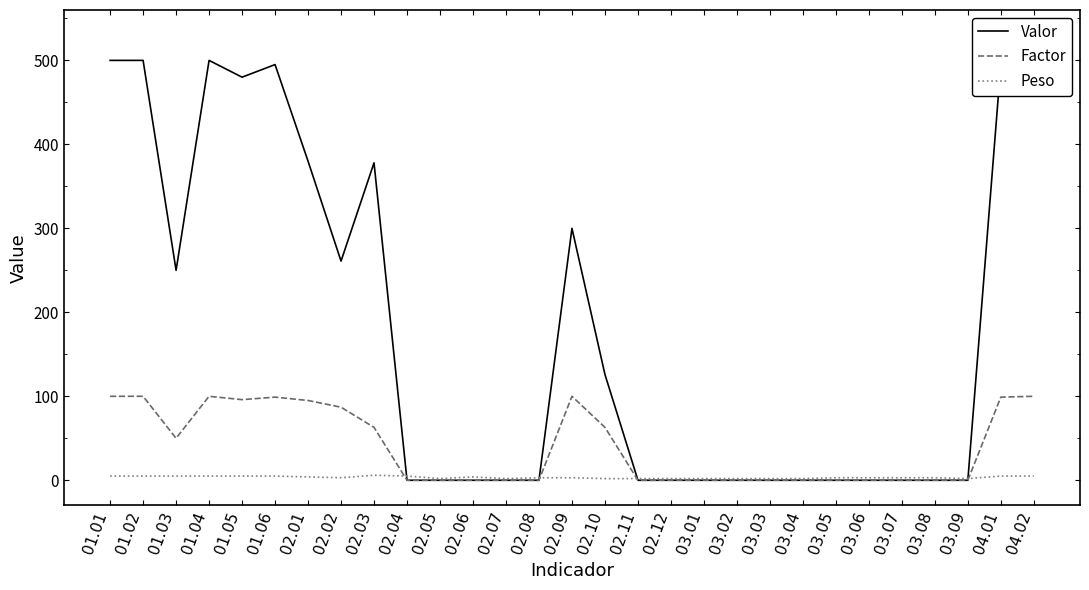

True or false: Valor and Factor intersect in this chart.

False